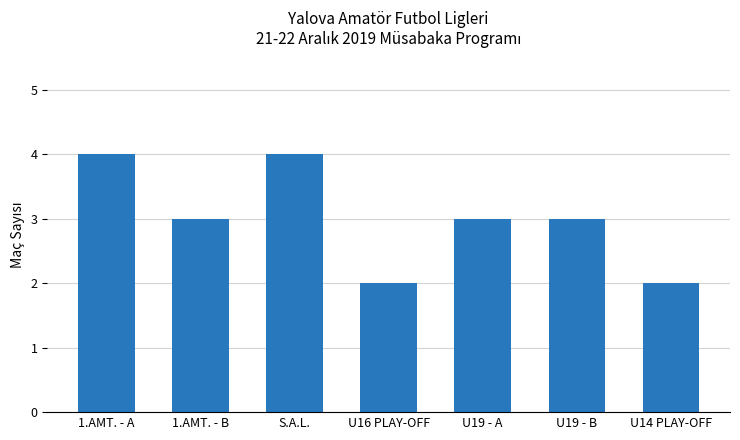

The chart shows a value of 1 at U19 - A. True or false?

False